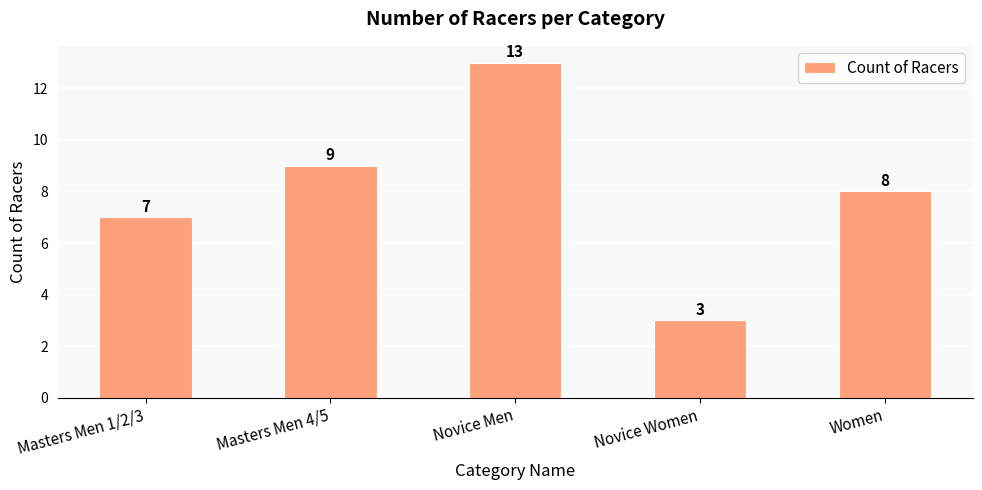

What is the sum of all values?

40